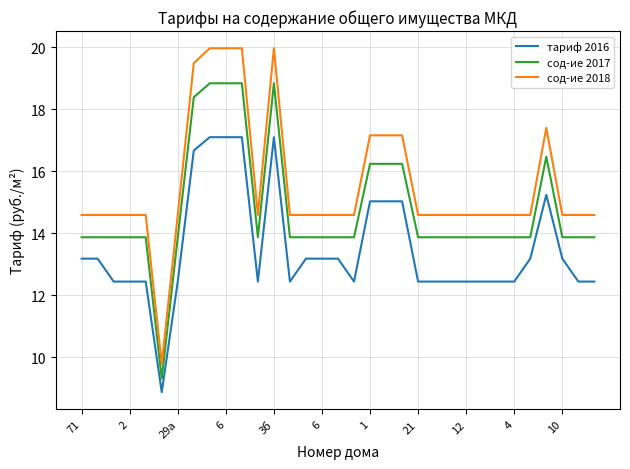

Count the number of categories in the chart.

33